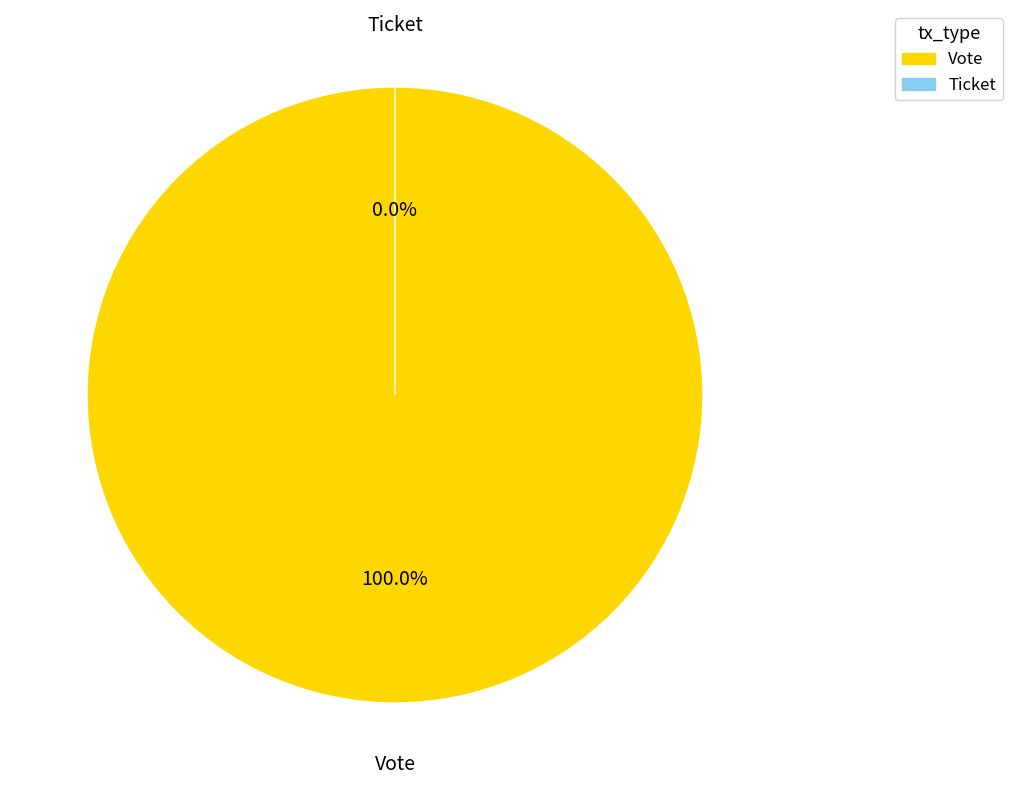

Combined, do Ticket and Vote account for over 50%?

Yes